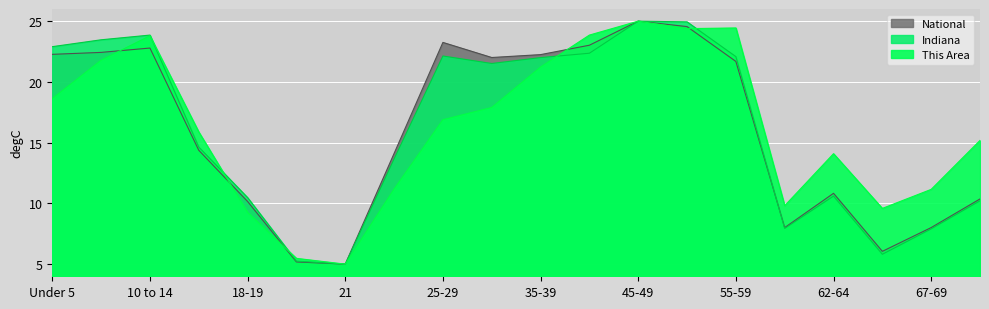

True or false: National has more than 1 points higher than both neighbors.

True